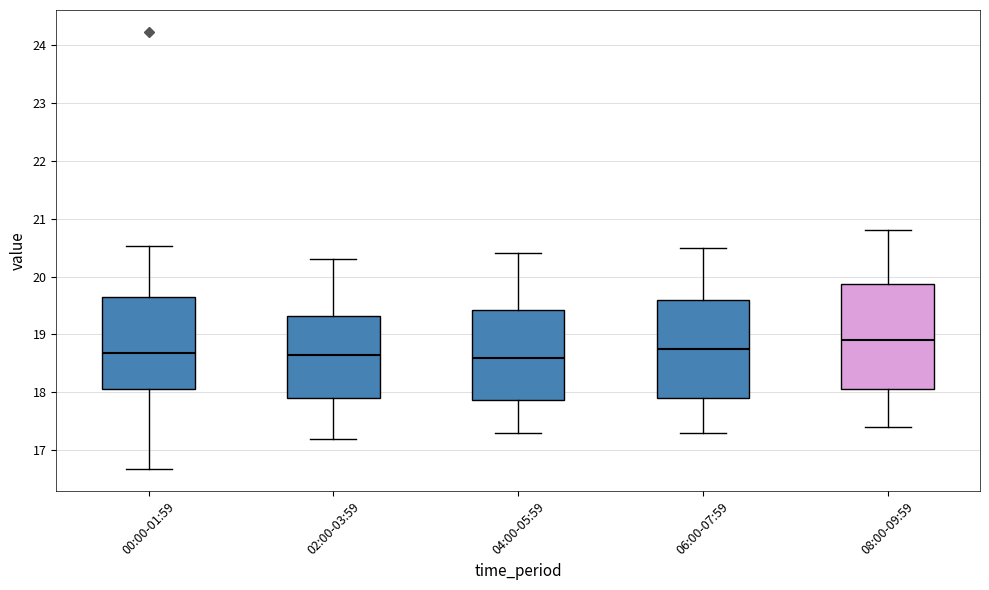

Reading left to right, transcribe this box plot: for each box, give where its median line is, the range the box spans, and where its two whiskers end, as read against the y-axis. The values are not printed on the chart, so give them approximately, as read against the axis.

00:00-01:59: median 18.7, box 18.1 to 19.6, whiskers 16.7 to 20.5
02:00-03:59: median 18.7, box 17.9 to 19.3, whiskers 17.2 to 20.3
04:00-05:59: median 18.6, box 17.9 to 19.4, whiskers 17.3 to 20.4
06:00-07:59: median 18.8, box 17.9 to 19.6, whiskers 17.3 to 20.5
08:00-09:59: median 18.9, box 18.1 to 19.9, whiskers 17.4 to 20.8